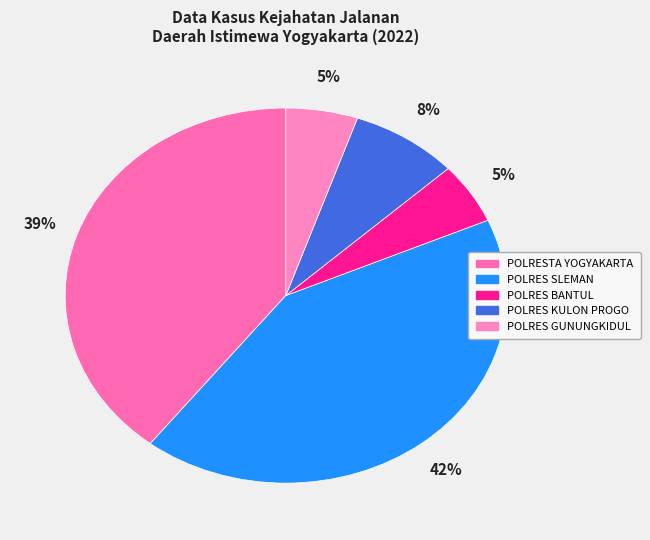

How much of the chart is everything except POLRES BANTUL?

94.7%